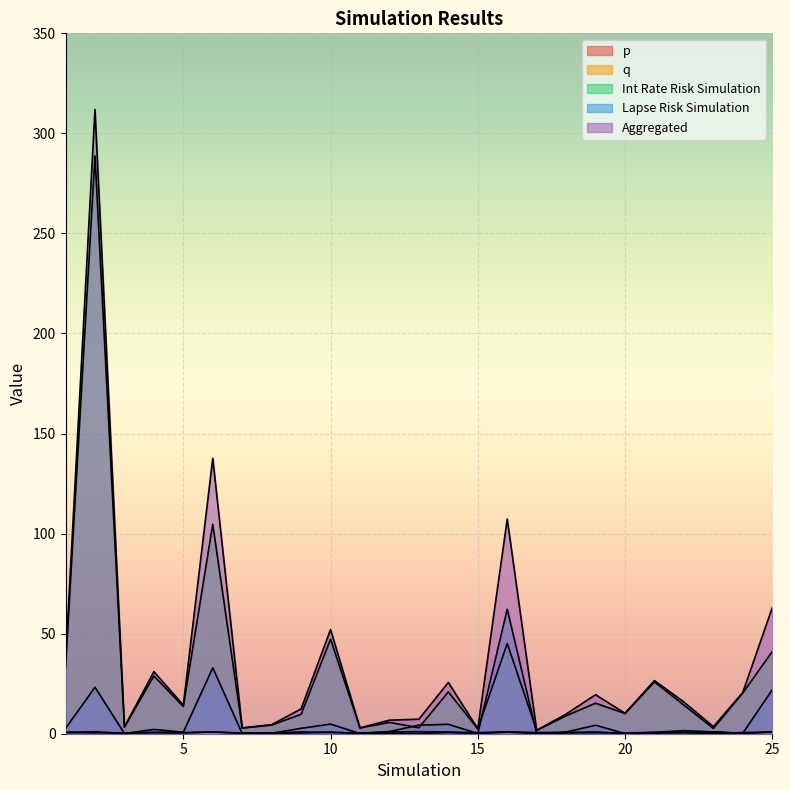

At how many categories does at least one series exceed 95?

3